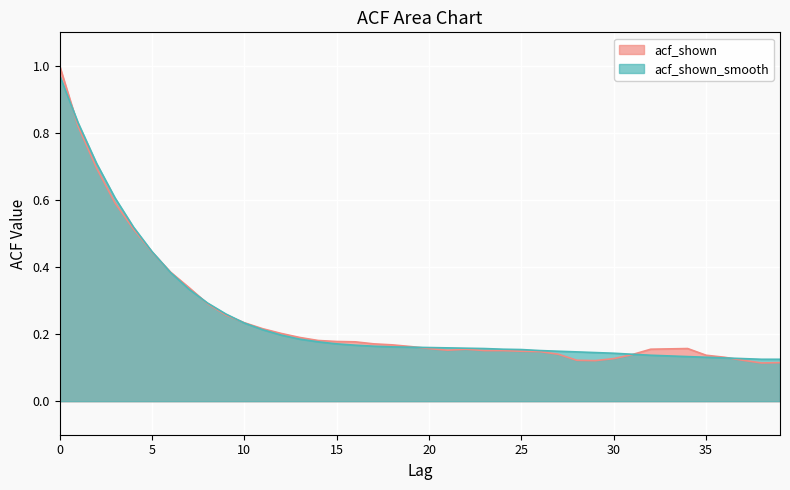

Reading left to right, extract all data points from this chart.

acf_shown_smooth: 0=1.0	1=0.8	2=0.7	3=0.6	4=0.5	5=0.4	6=0.4	7=0.3	8=0.3	9=0.3	10=0.2	11=0.2	12=0.2	13=0.2	14=0.2	15=0.2	16=0.2	17=0.2	18=0.2	19=0.2	20=0.2	21=0.2	22=0.2	23=0.2	24=0.2	25=0.2	26=0.2	27=0.1	28=0.1	29=0.1	30=0.1	31=0.1	32=0.1	33=0.1	34=0.1	35=0.1	36=0.1	37=0.1	38=0.1	39=0.1
acf_shown: 0=1.0	1=0.8	2=0.7	3=0.6	4=0.5	5=0.4	6=0.4	7=0.3	8=0.3	9=0.3	10=0.2	11=0.2	12=0.2	13=0.2	14=0.2	15=0.2	16=0.2	17=0.2	18=0.2	19=0.2	20=0.2	21=0.2	22=0.2	23=0.2	24=0.2	25=0.1	26=0.1	27=0.1	28=0.1	29=0.1	30=0.1	31=0.1	32=0.2	33=0.2	34=0.2	35=0.1	36=0.1	37=0.1	38=0.1	39=0.1